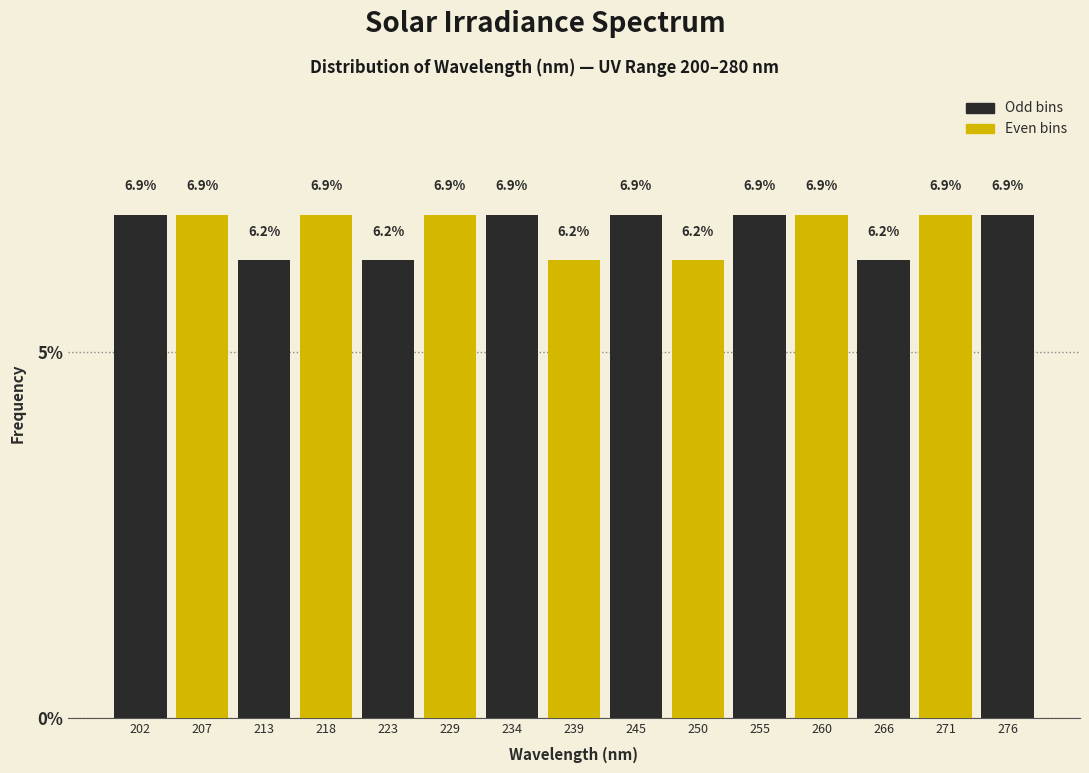

Read the value at 255.

6.9